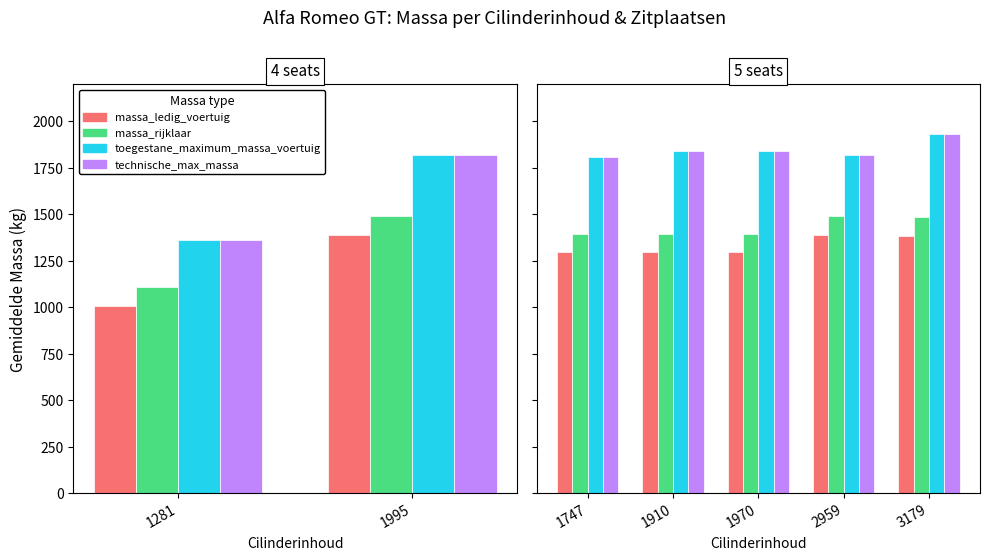

What is the difference between the highest and lowest values at 2959?

430